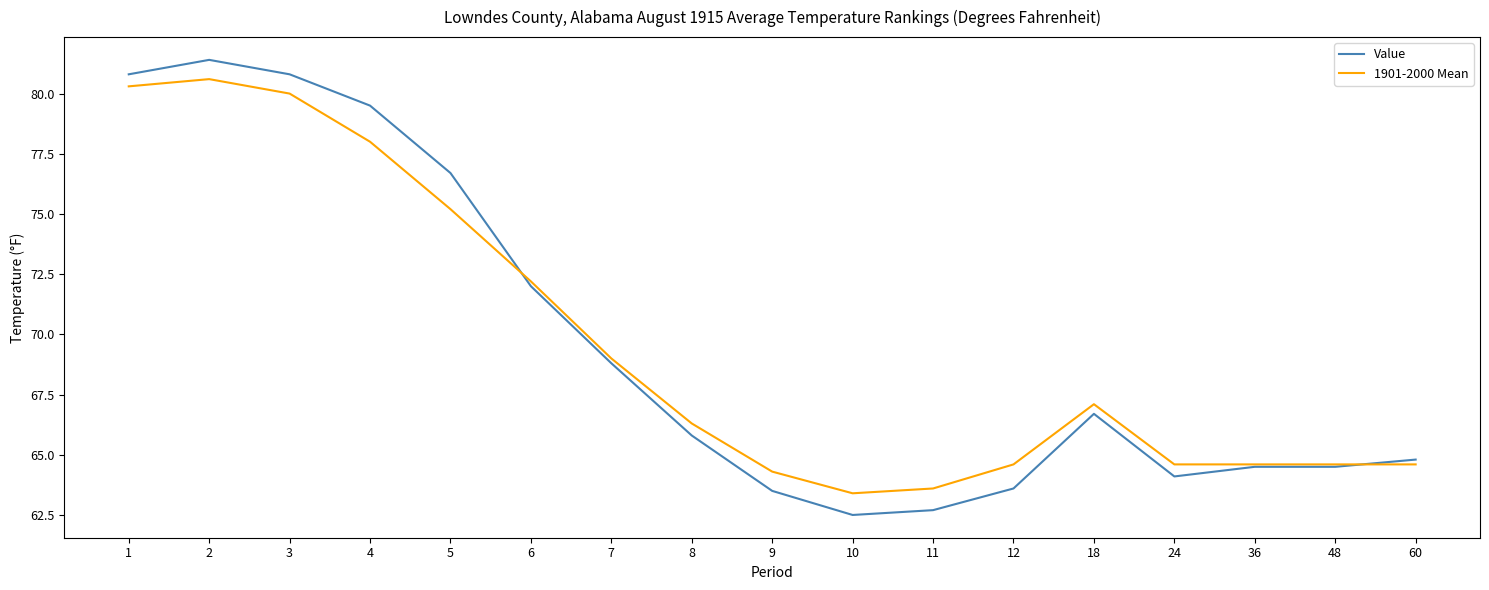

Between which two adjacent categories do Value and 1901-2000 Mean first intersect?

5 and 6